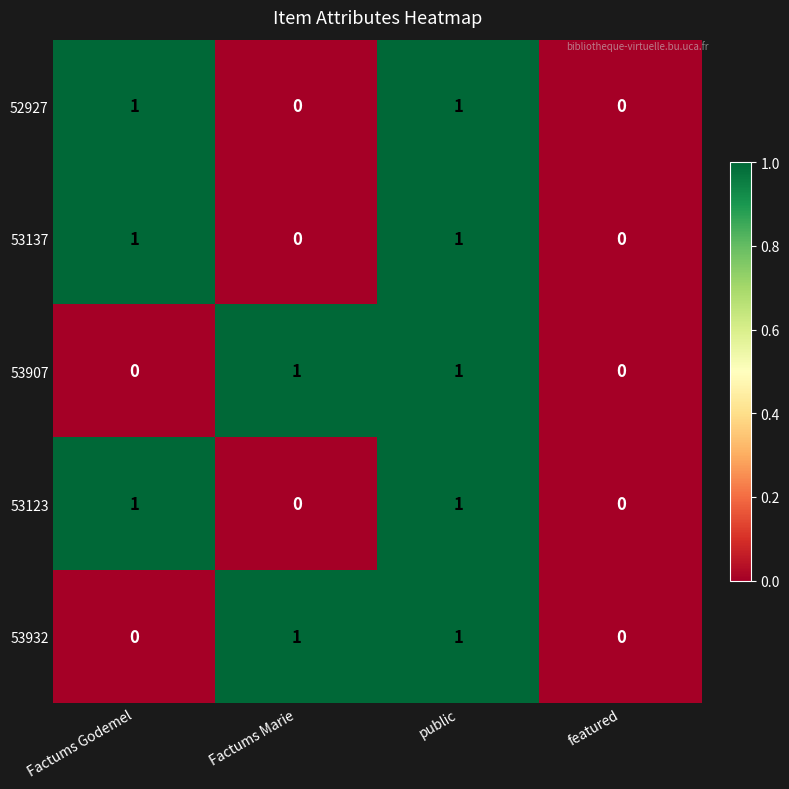

What is the total value across all series at Factums Godemel?

3